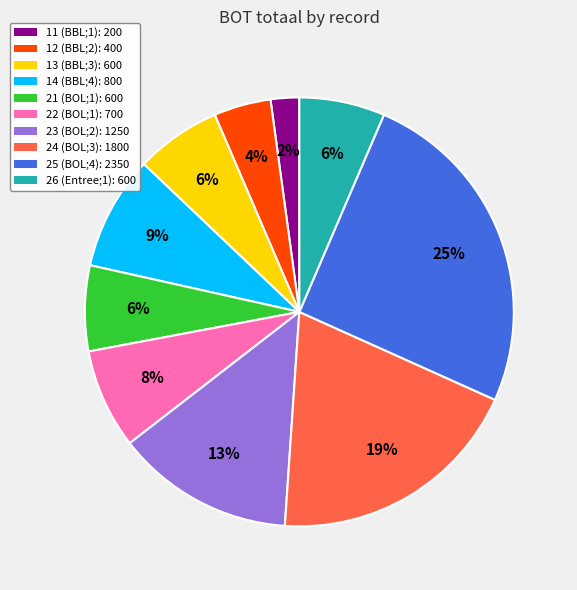

To the nearest percent, what percentage of the pie is 12 (BBL;2)?

4%